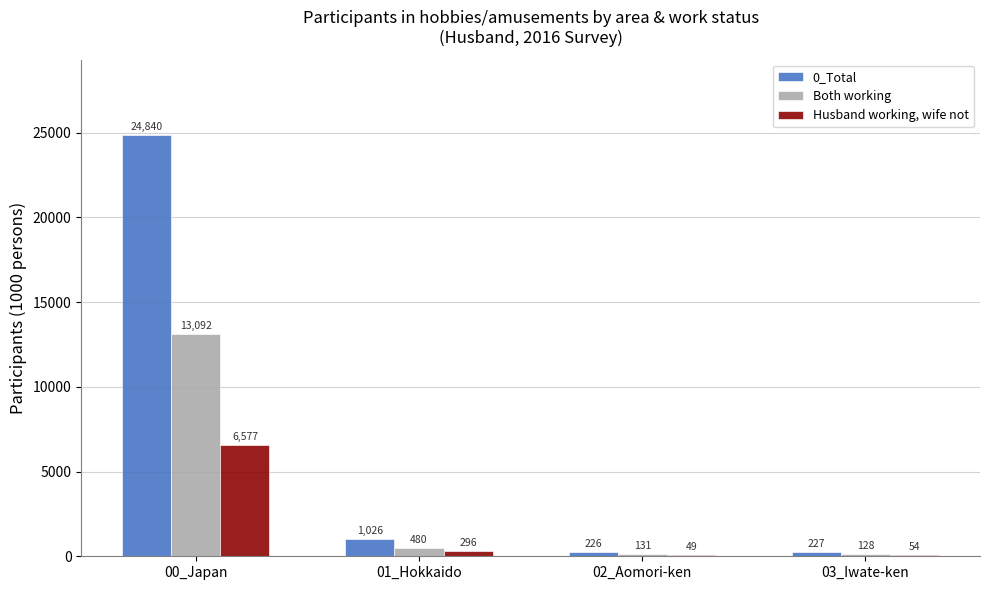

At which label does 0_Total reach its peak?

00_Japan